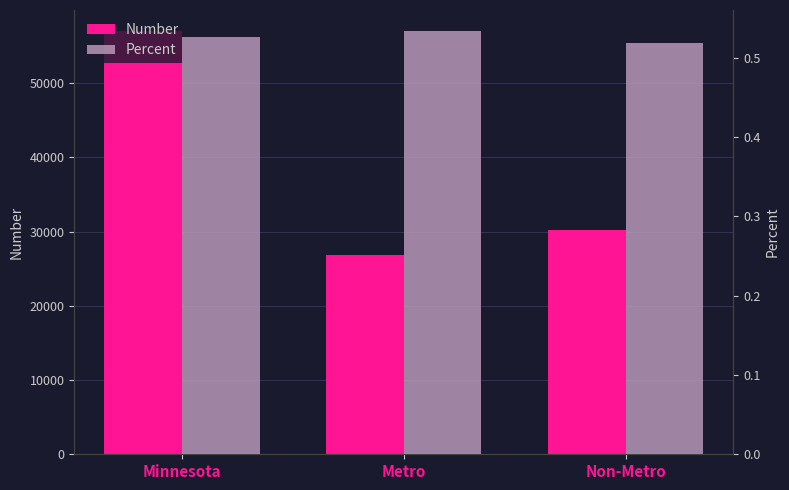

At which category is the sum across all series the highest?

Minnesota